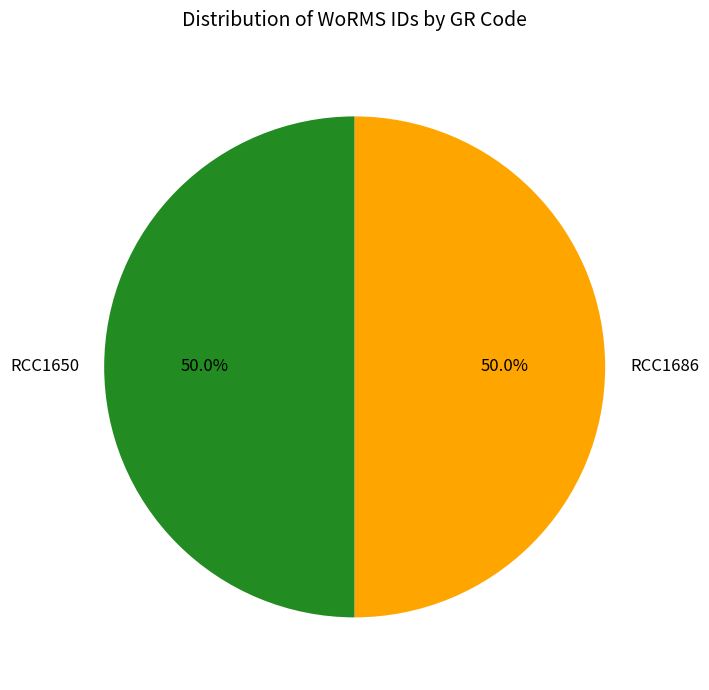

How much of the chart is everything except RCC1686?

50.0%